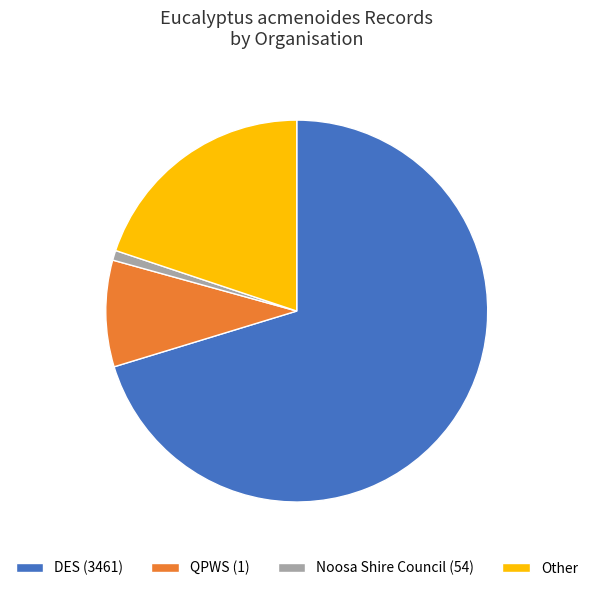

Is the sum of Other and DES (3461) greater than half?

Yes